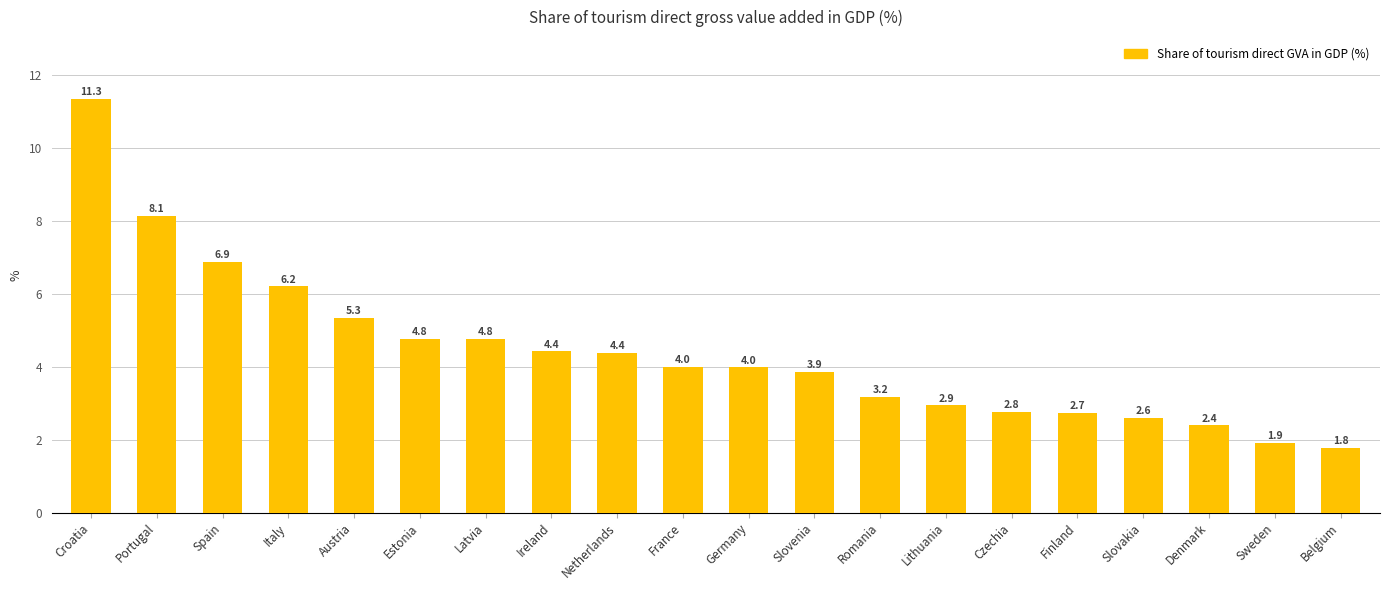

Is it true that the value at Ireland is 1.7?

False